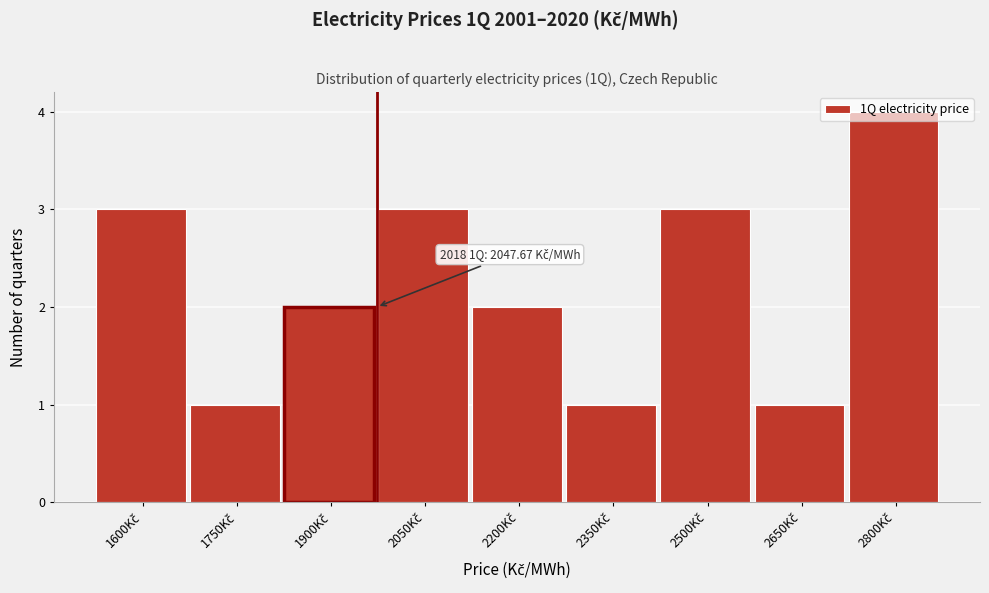

What is the difference between the maximum and second lowest values?

3